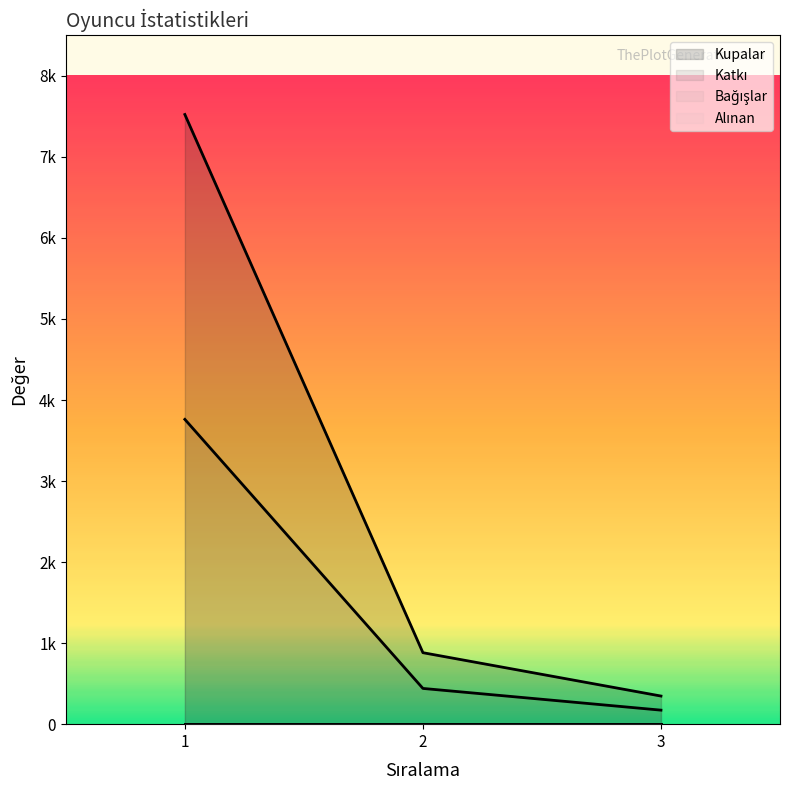

What is the minimum value shown in the chart?

173